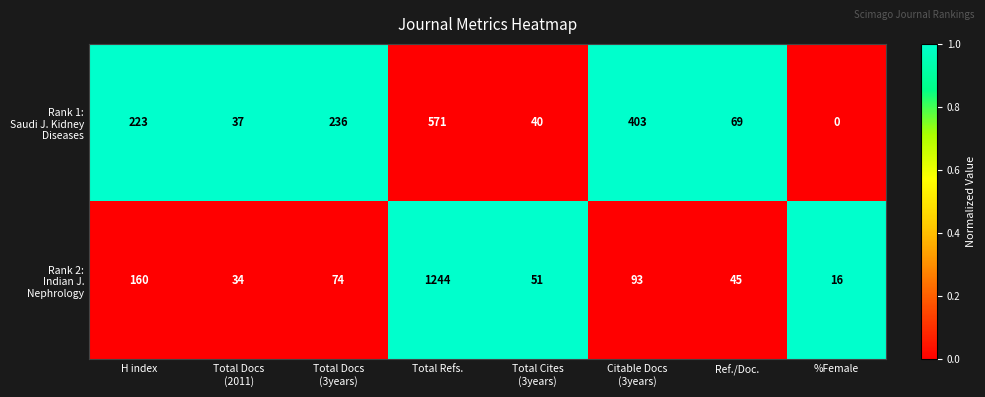

How many categories are shown in the chart?

8